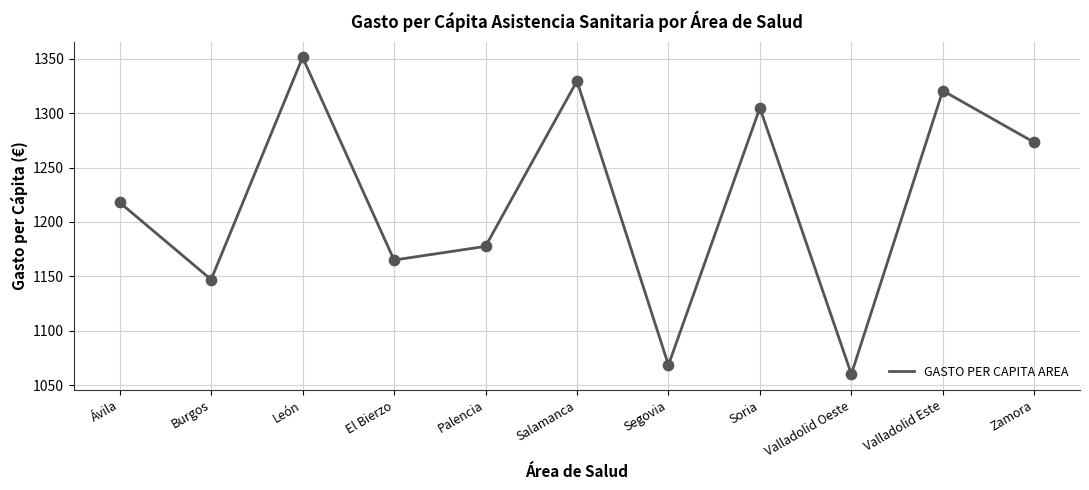

What is the ratio of the value at Segovia to the value at Soria?

0.8